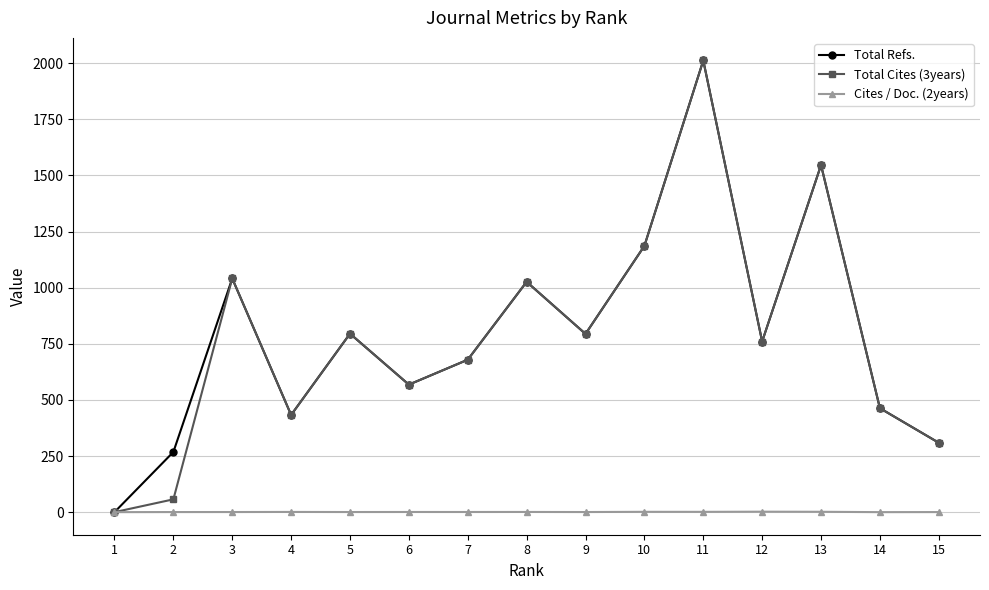

How many data points in Total Refs. are less than 760?

7